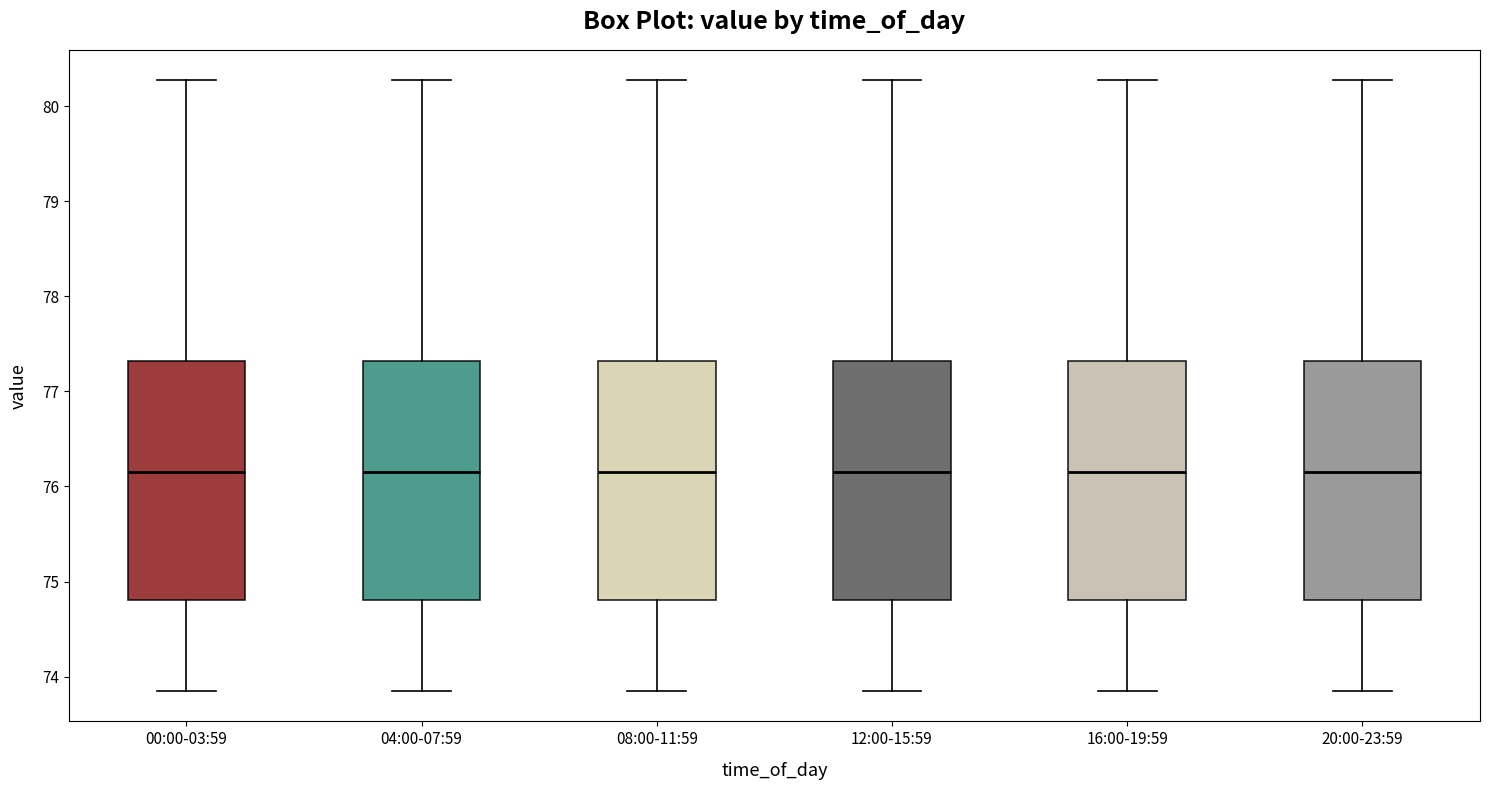

Reading left to right, transcribe this box plot: for each box, give where its median line is, the range the box spans, and where its two whiskers end, as read against the y-axis. The values are not printed on the chart, so give them approximately, as read against the axis.

00:00-03:59: median 76.2, box 74.8 to 77.3, whiskers 73.9 to 80.3
04:00-07:59: median 76.2, box 74.8 to 77.3, whiskers 73.9 to 80.3
08:00-11:59: median 76.2, box 74.8 to 77.3, whiskers 73.9 to 80.3
12:00-15:59: median 76.2, box 74.8 to 77.3, whiskers 73.9 to 80.3
16:00-19:59: median 76.2, box 74.8 to 77.3, whiskers 73.9 to 80.3
20:00-23:59: median 76.2, box 74.8 to 77.3, whiskers 73.9 to 80.3